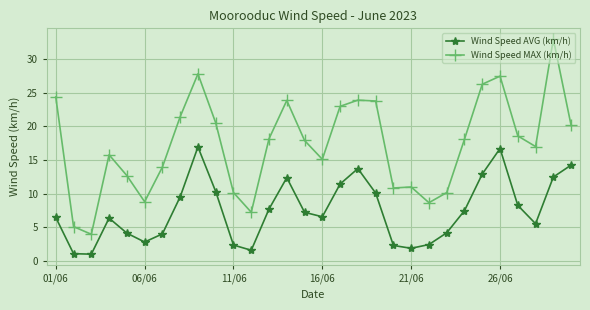

True or false: Wind Speed AVG (km/h) and Wind Speed MAX (km/h) intersect in this chart.

False